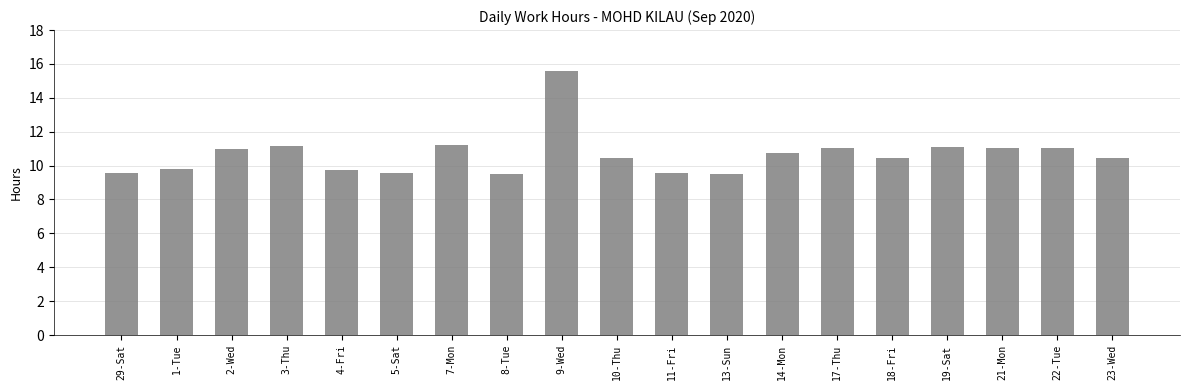

Which label corresponds to the largest value in the chart?

9-Wed